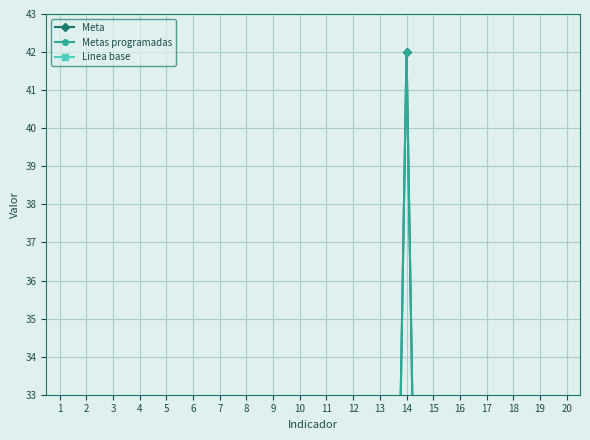

How many values in Linea base are above zero?

12